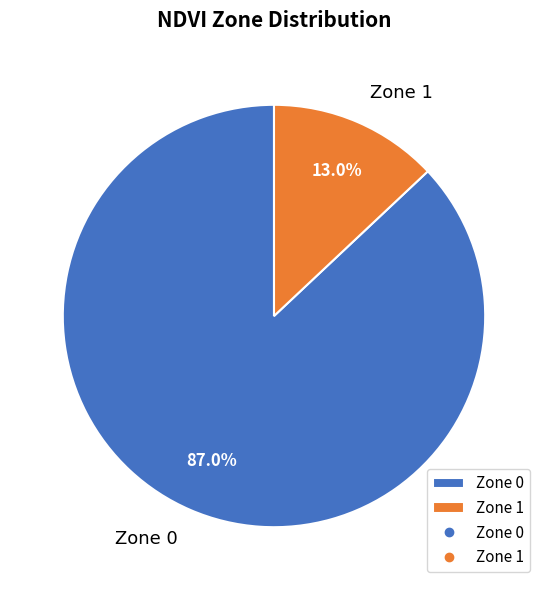

Rank the categories by value from lowest to highest.

Zone 1, Zone 0